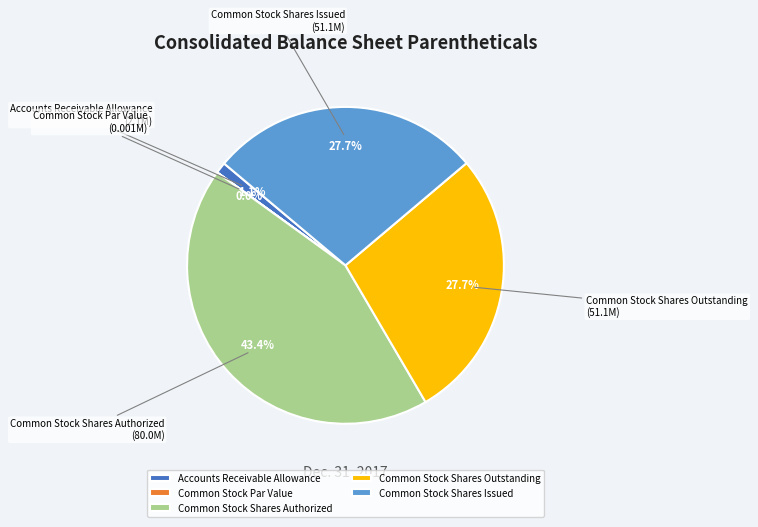

To the nearest percent, what is the combined percentage of Common Stock Shares Authorized and Accounts Receivable Allowance?

45%